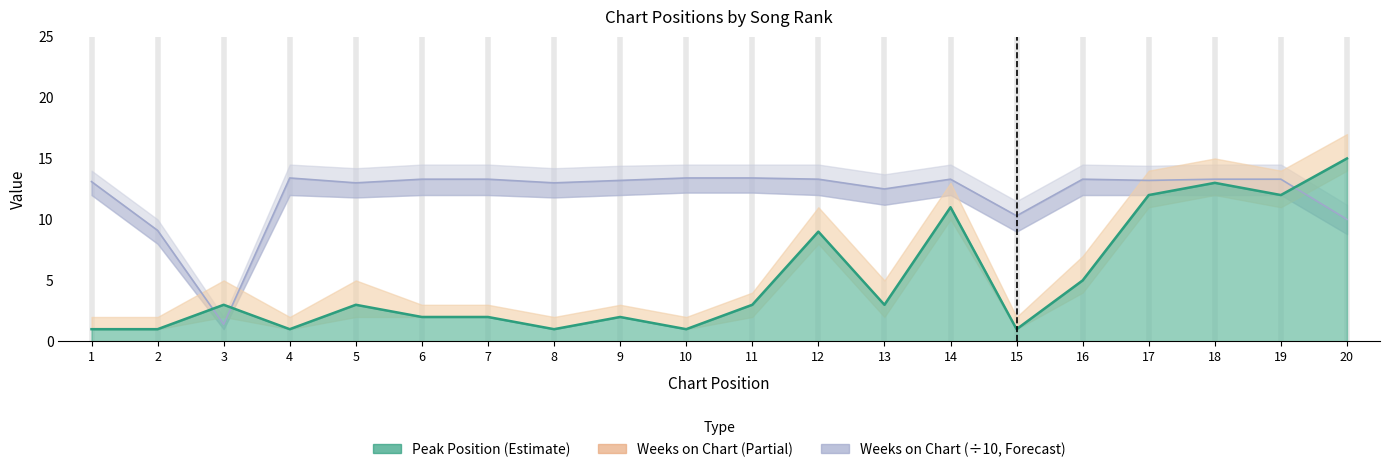

True or false: Peak Position and Weeks on Chart (÷10) cross at least once.

True